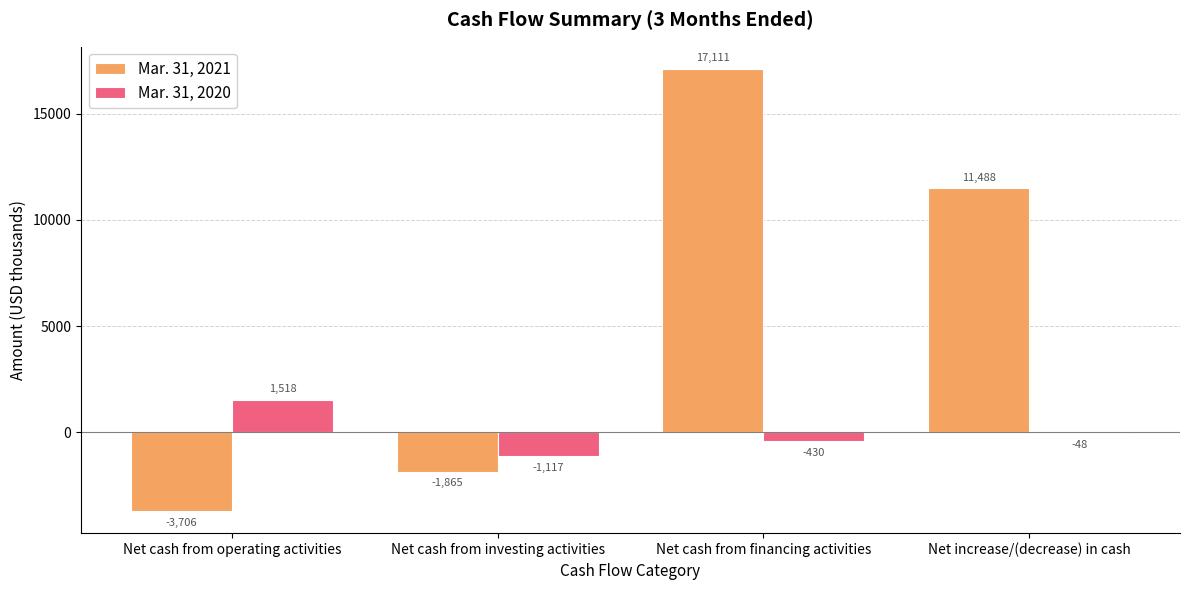

What is the total value across all series at Net cash from investing activities?

-2982